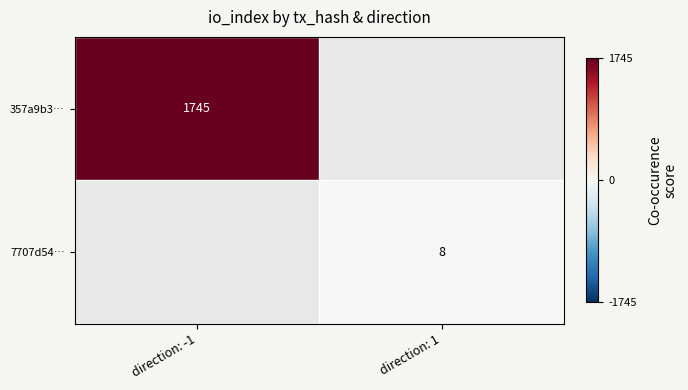

The 357a9b3… series shows 1745 at direction: -1. True or false?

True